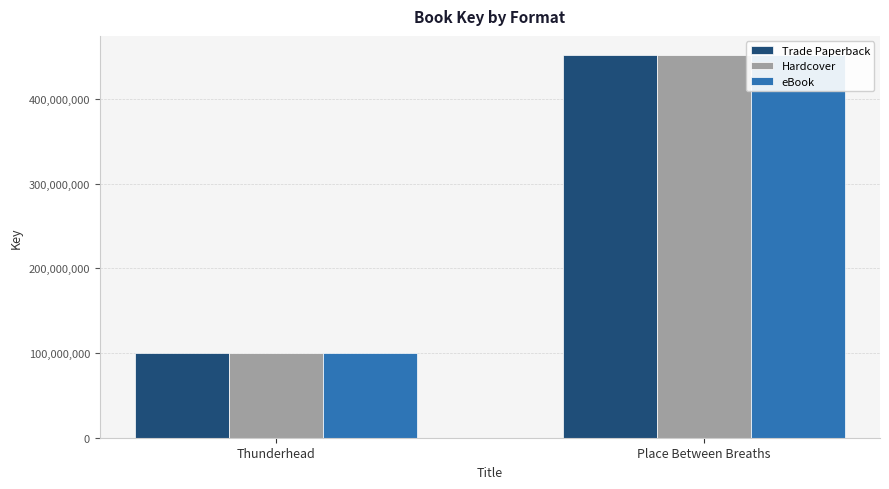

What is the value of the Trade Paperback bar at the 1st from the left?

100196160